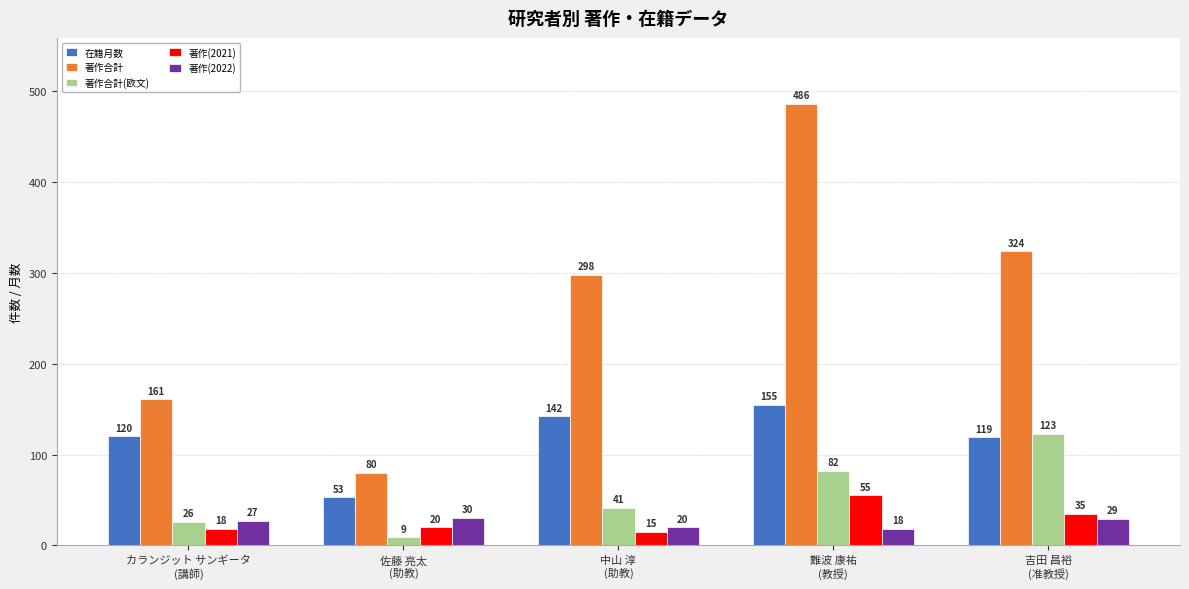

List the labels in order of 在籍月数 value, smallest first.

佐藤 亮太
(助教), 吉田 昌裕
(准教授), カランジット サンギータ
(講師), 中山 淳
(助教), 難波 康祐
(教授)